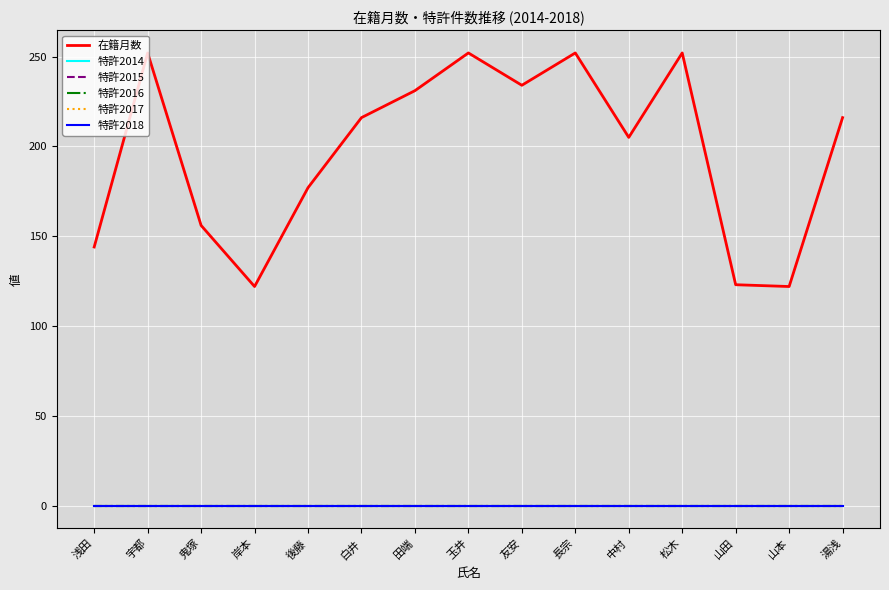

Is this an area chart (filled region under the line)?

No